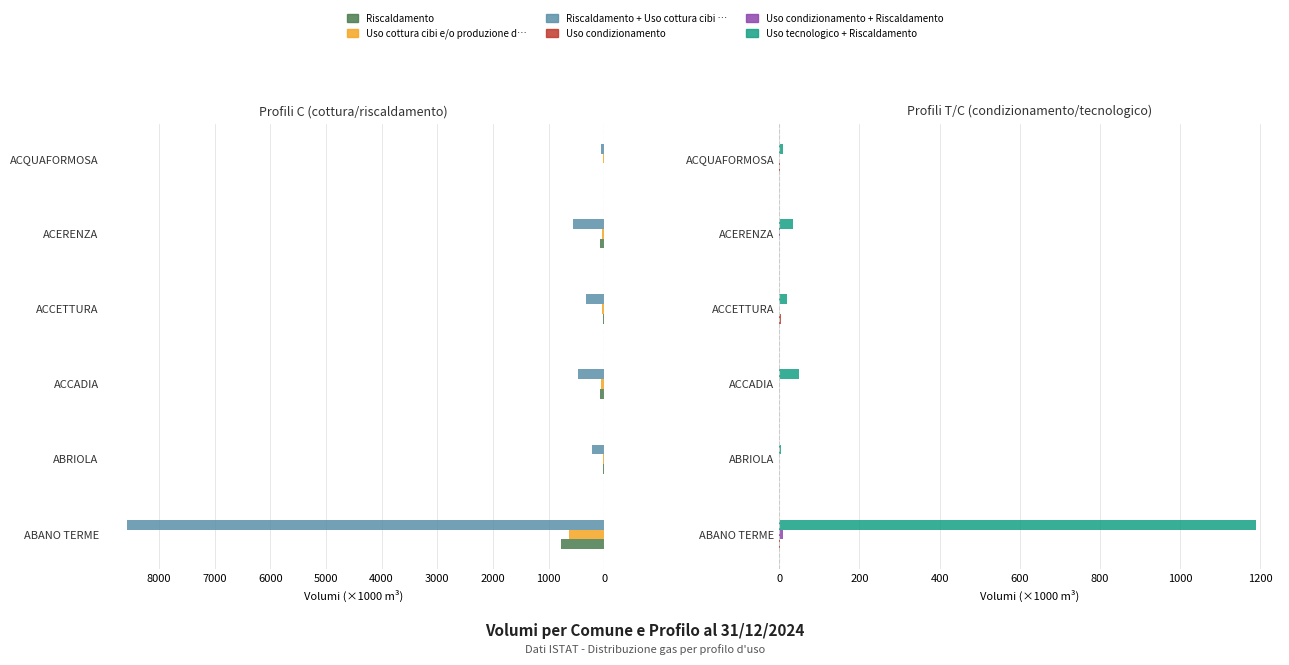

Are the bars grouped side by side (vs. stacked)?

Yes